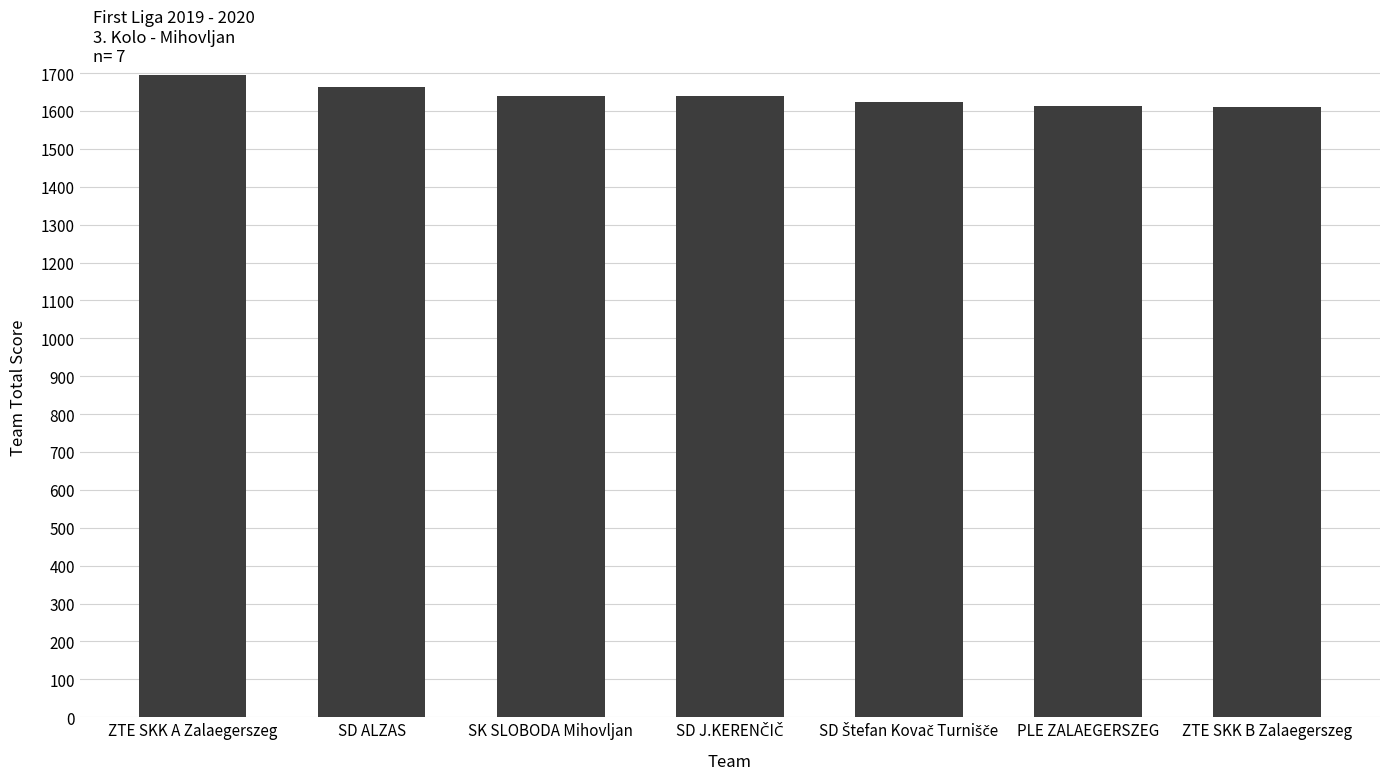

What is the approximate value at SK SLOBODA Mihovljan?

1640